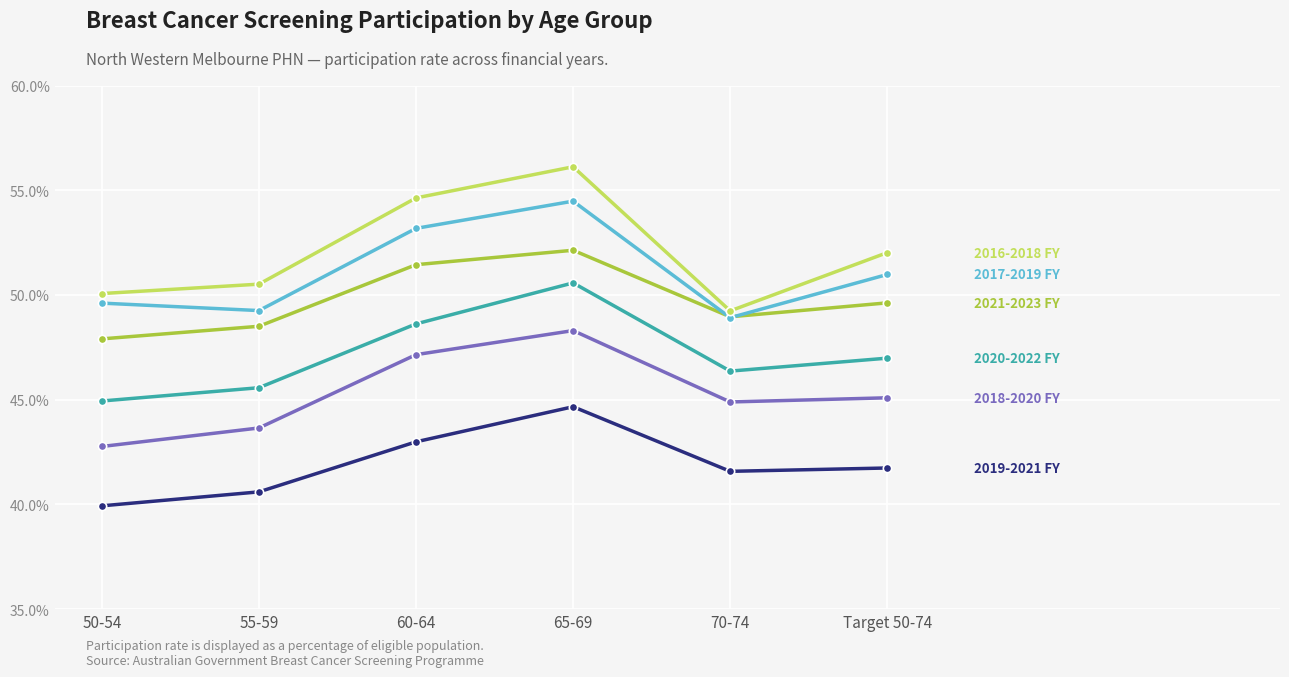

Is this an area chart (filled region under the line)?

No